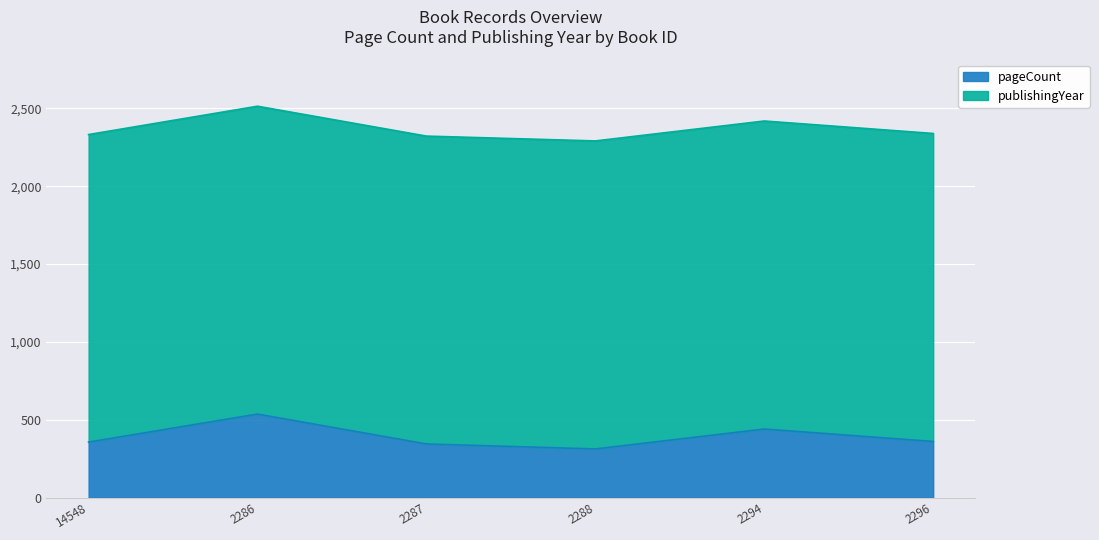

The chart shows a value of 715 at 2294. True or false?

False